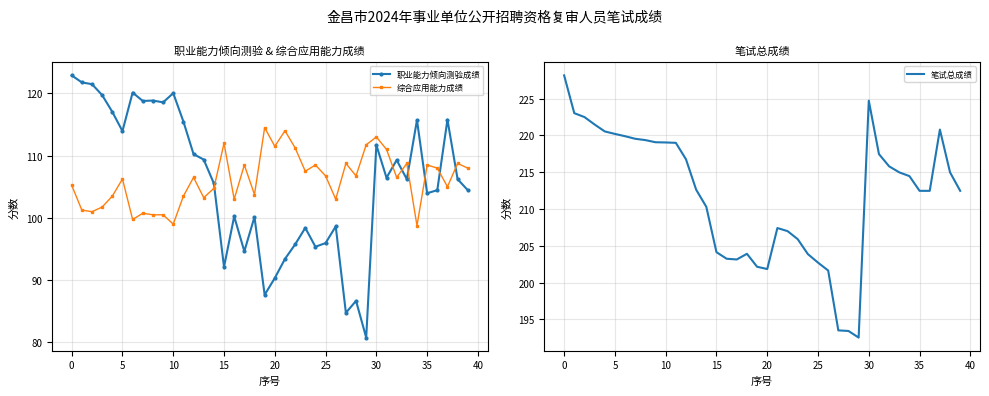

Which label corresponds to the smallest value in the chart?

29